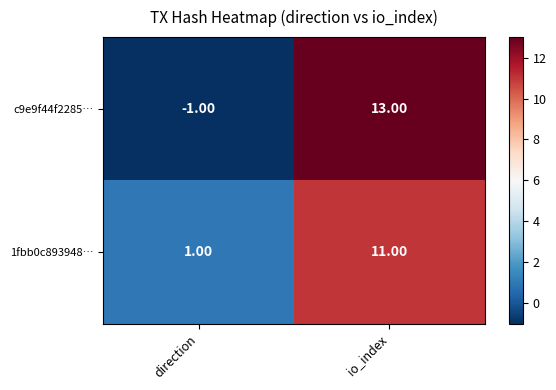

Is the value of c9e9f44f2285… at direction greater than the value of 1fbb0c893948… at direction?

No